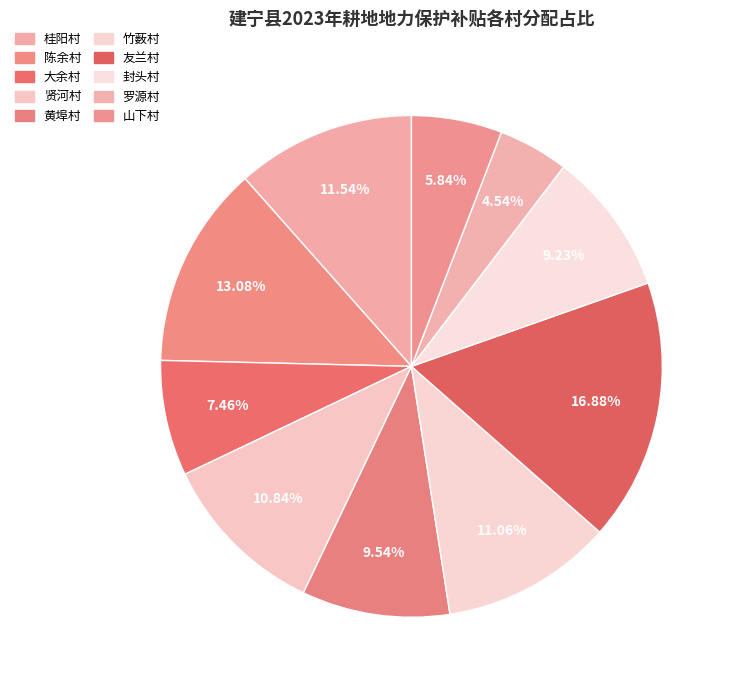

Count the number of slices in the pie.

10